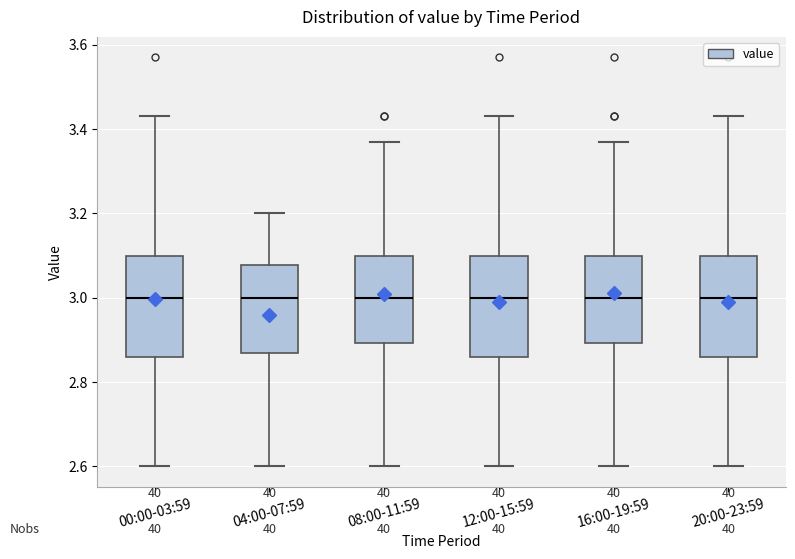

Where does the upper whisker of the box for 04:00-07:59 end on the y-axis? The values are not printed on the chart, so give them approximately, as read against the axis.

3.20